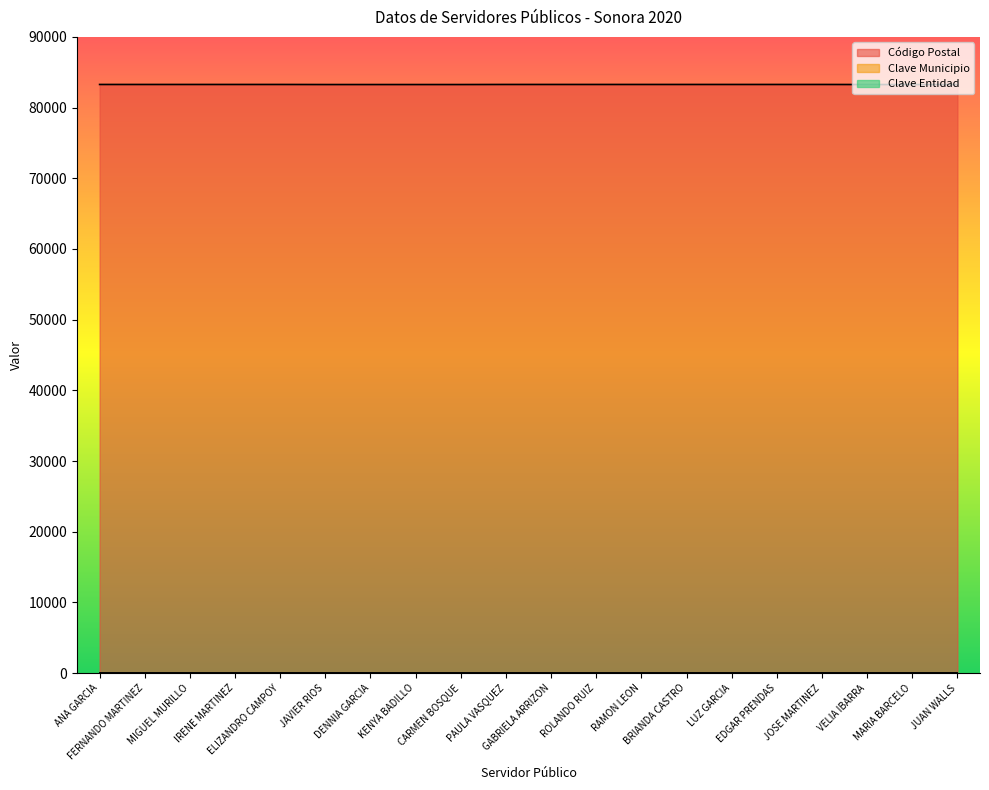

The Clave Municipio series shows 6 at VELIA IBARRA. True or false?

False